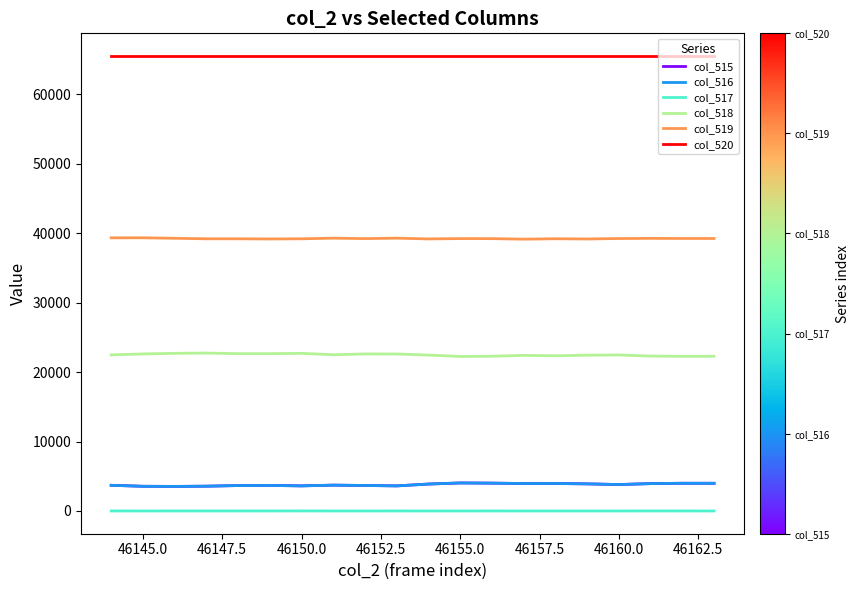

What is the greatest value displayed?

65535